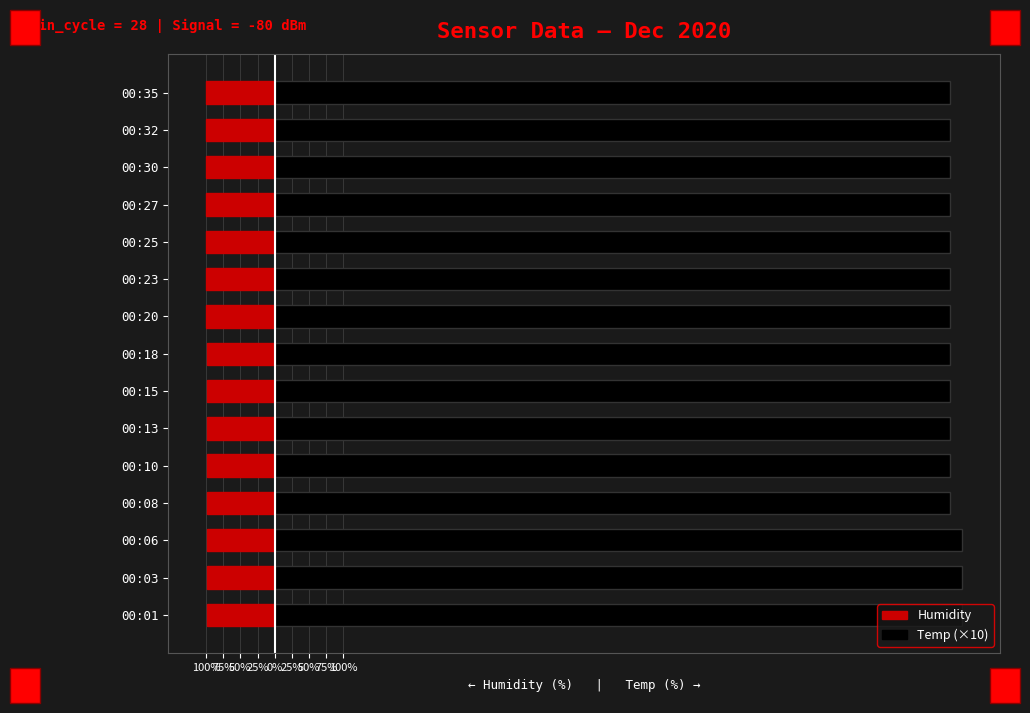

Between 00:01 and 00:30, which series saw the biggest shift?

Temp